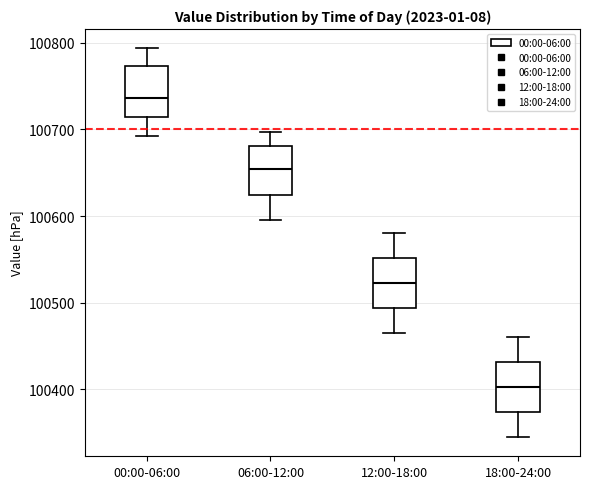

Which box has the highest median line?

00:00-06:00